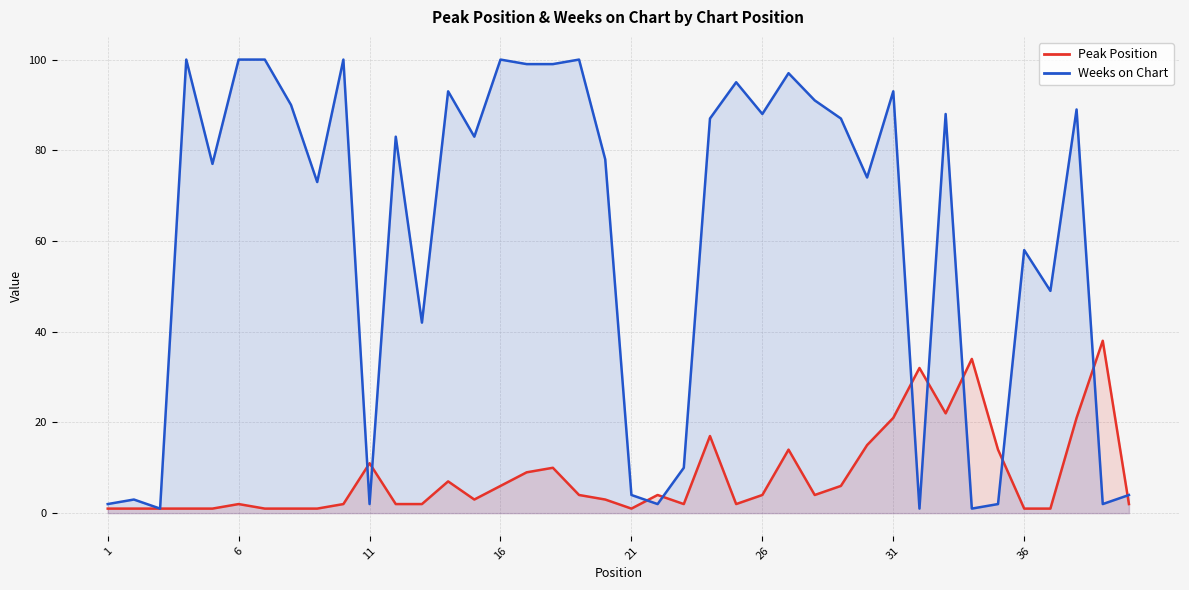

After their last crossing, which series has the higher values: Peak Position or Weeks on Chart?

Weeks on Chart